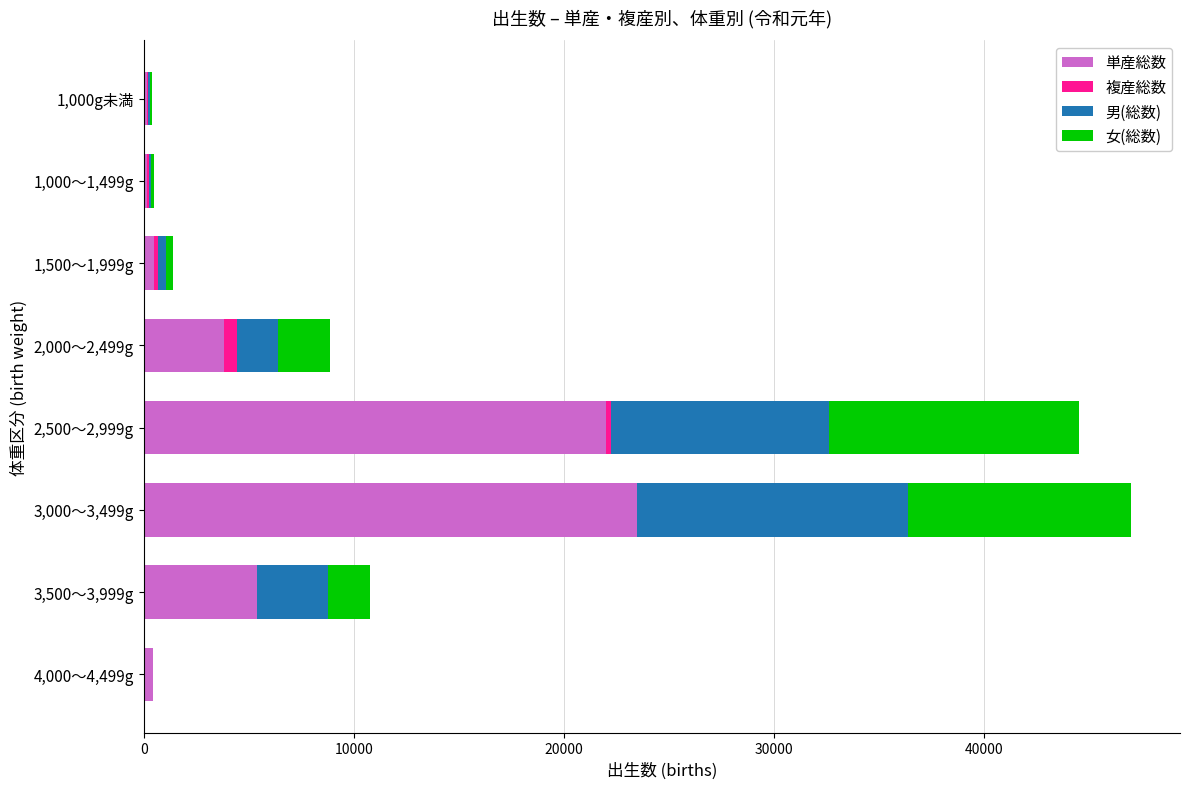

What is the highest value of the 単産総数 series?

23468